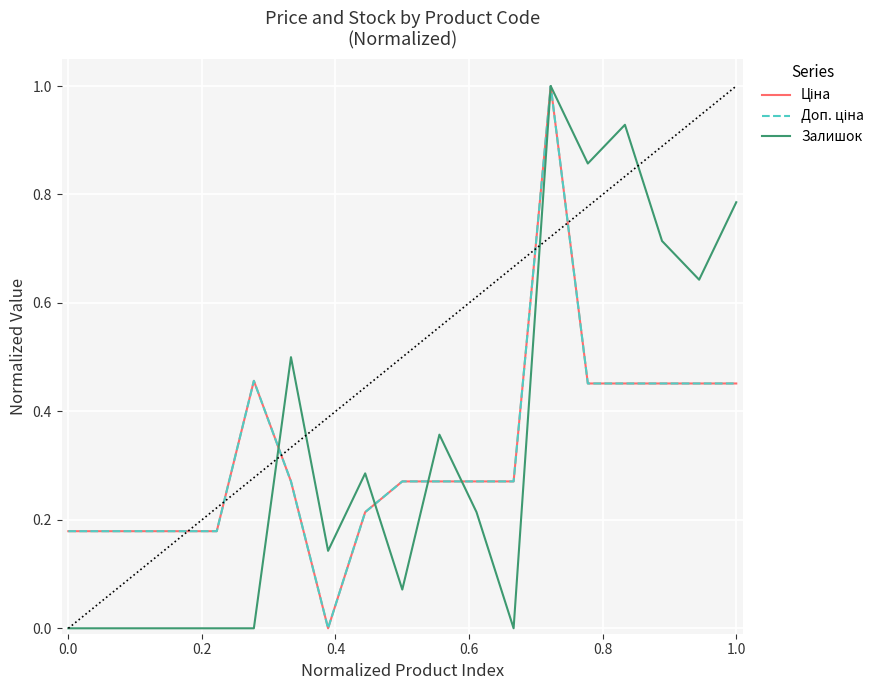

What is the sum of all Залишок values?

6.5